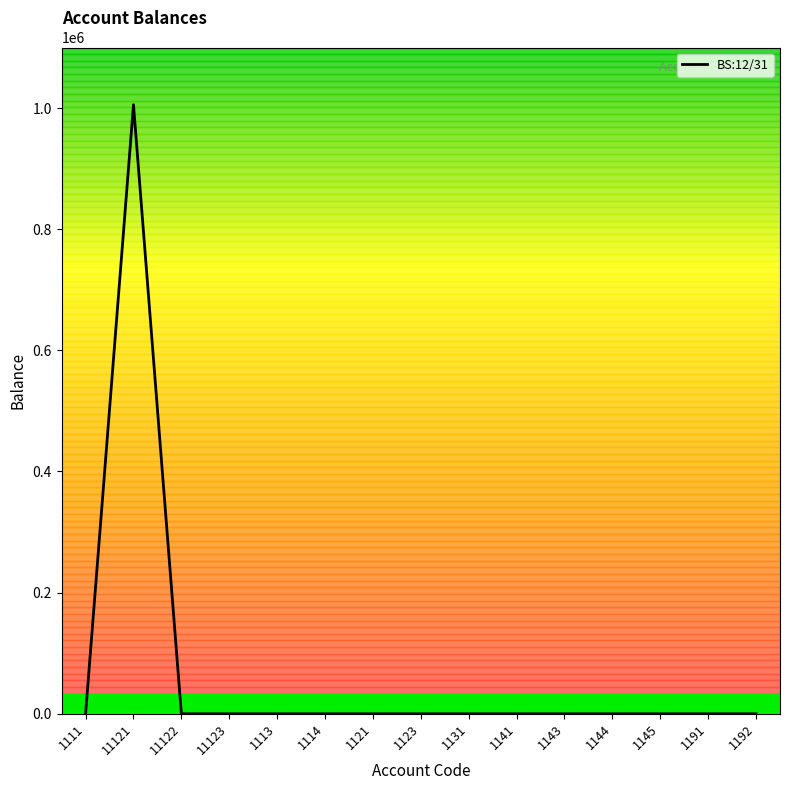

What is the label of the 11th point from the left?

1143